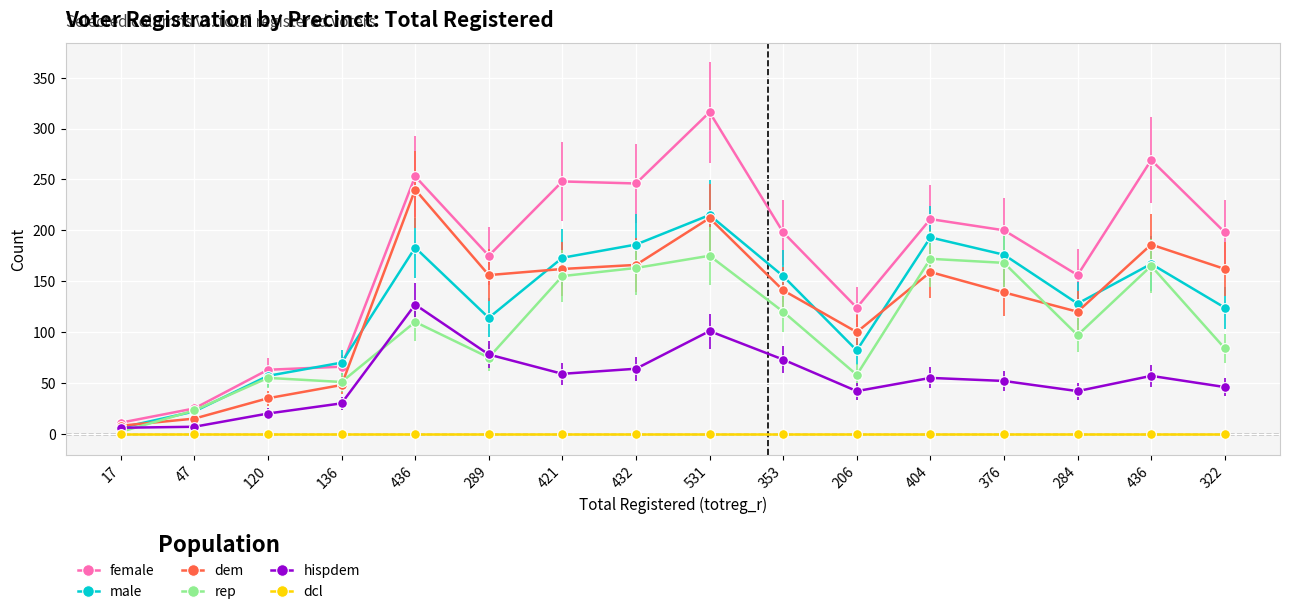

The value of male at 436 is 259. True or false?

False